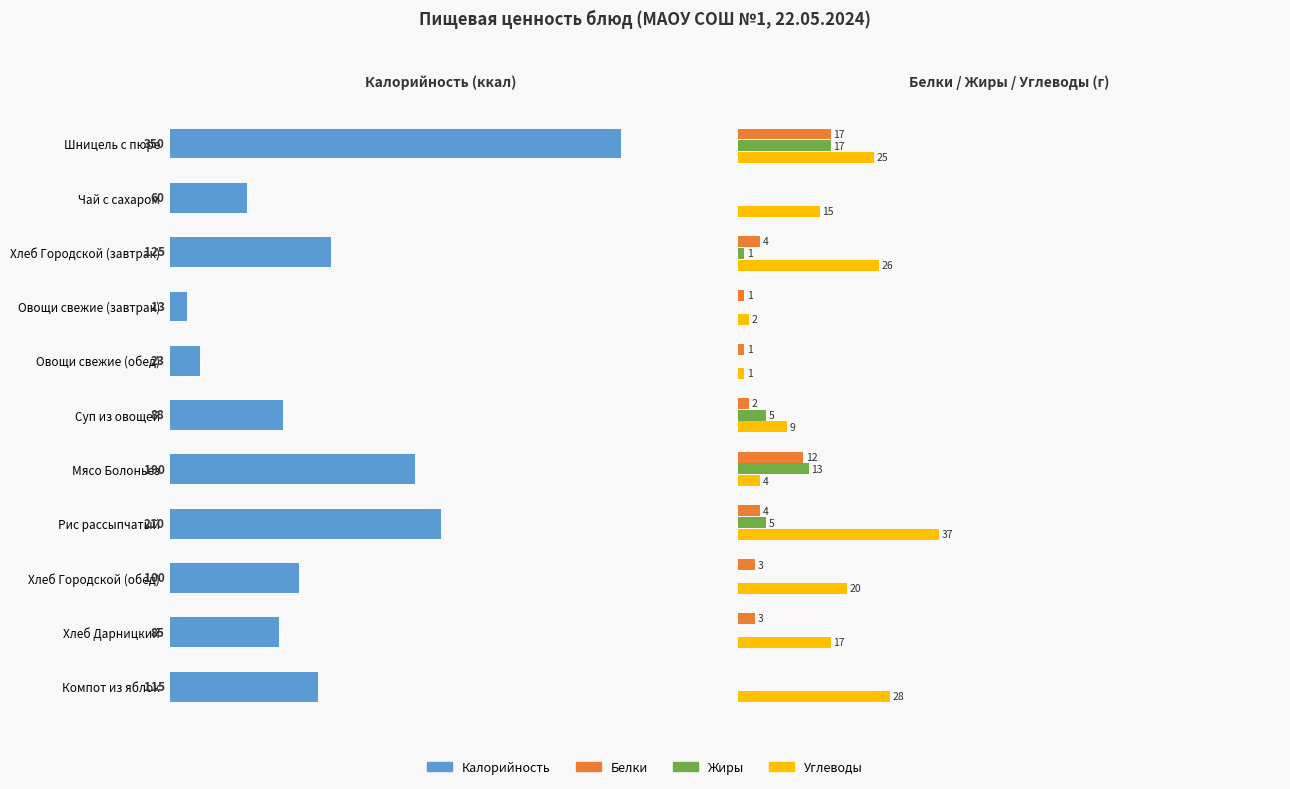

Which series has the widest spread of values?

Калорийность